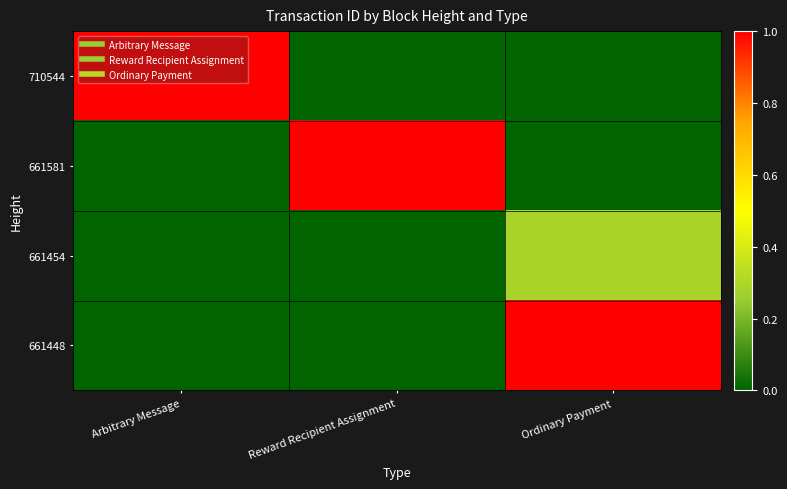

Between Ordinary Payment and Reward Recipient Assignment, which is larger?

Ordinary Payment